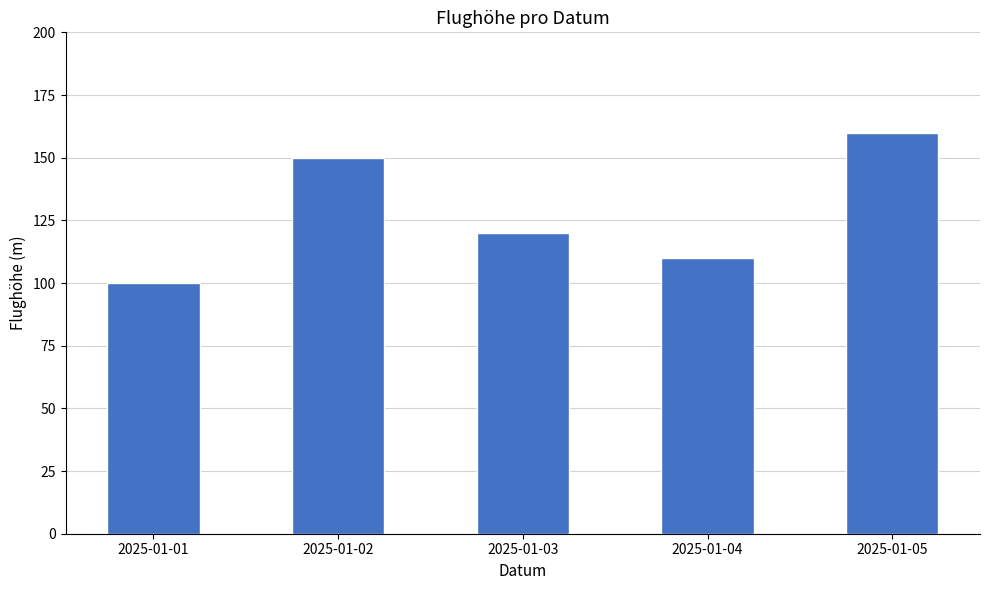

What is the value of the 3rd bar from the left?

120